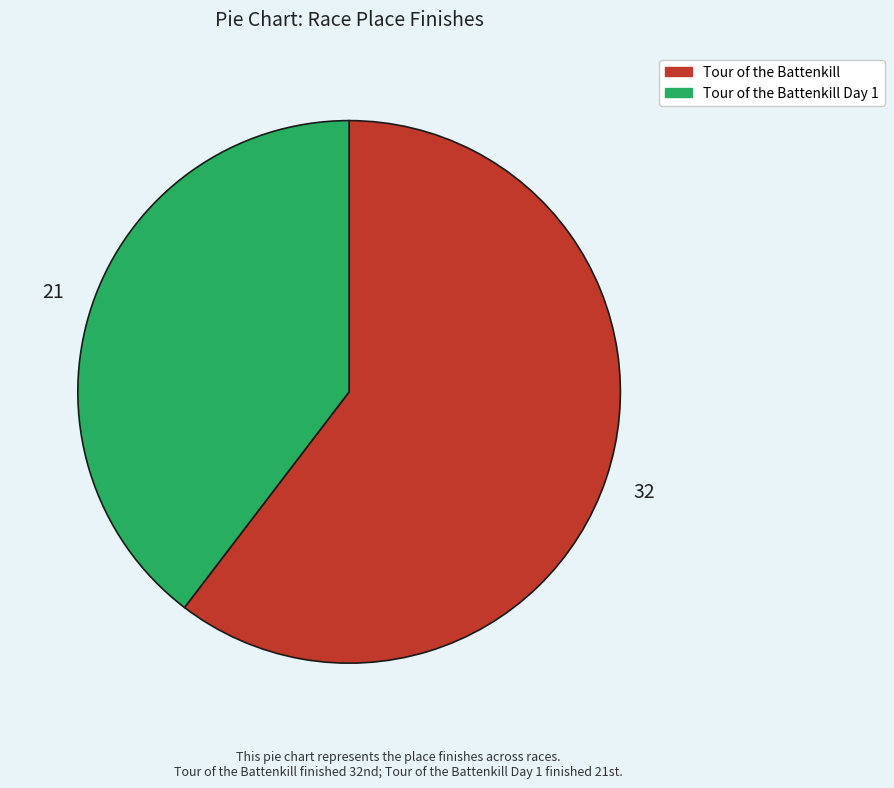

How many slices are in this pie chart?

2